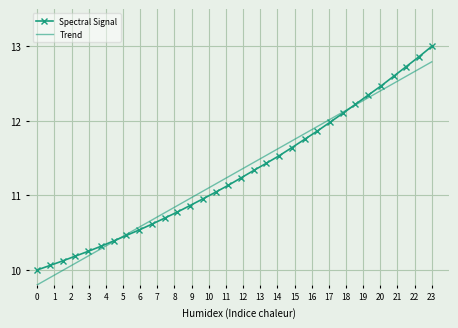

Rank the series by their maximum value, from highest to lowest.

Spectral Signal, Trend